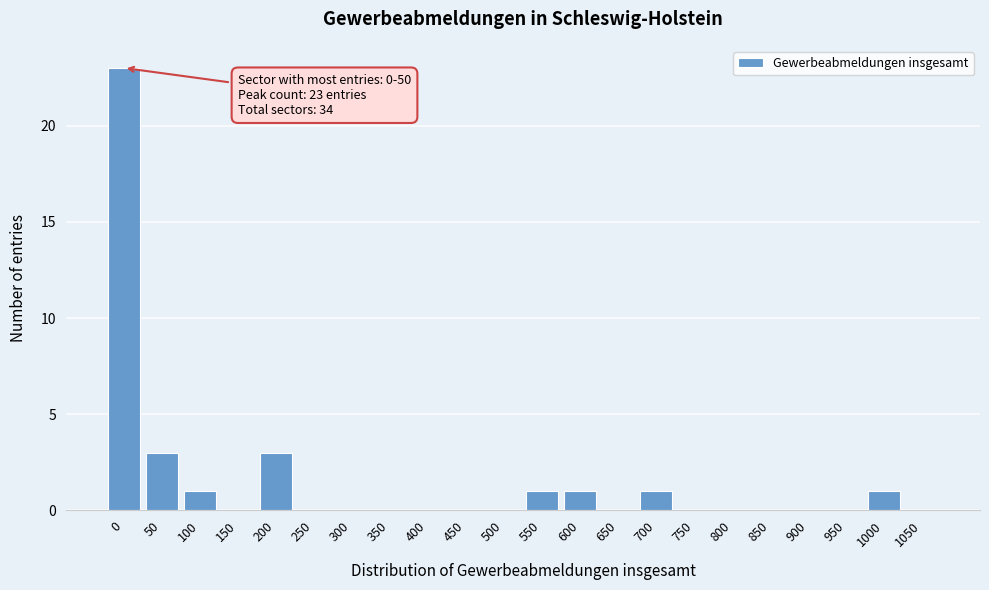

Reading left to right, what are all the values shown in this chart?

0=23	50=3	100=1	150=0	200=3	250=0	300=0	350=0	400=0	450=0	500=0	550=1	600=1	650=0	700=1	750=0	800=0	850=0	900=0	950=0	1000=1	1050=0